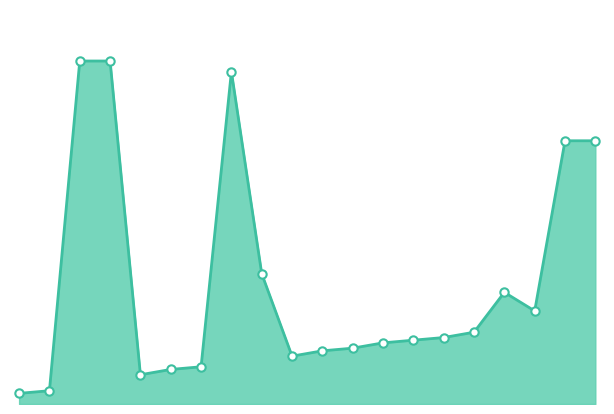

What is the change in value from 2.5 to 16?

-87